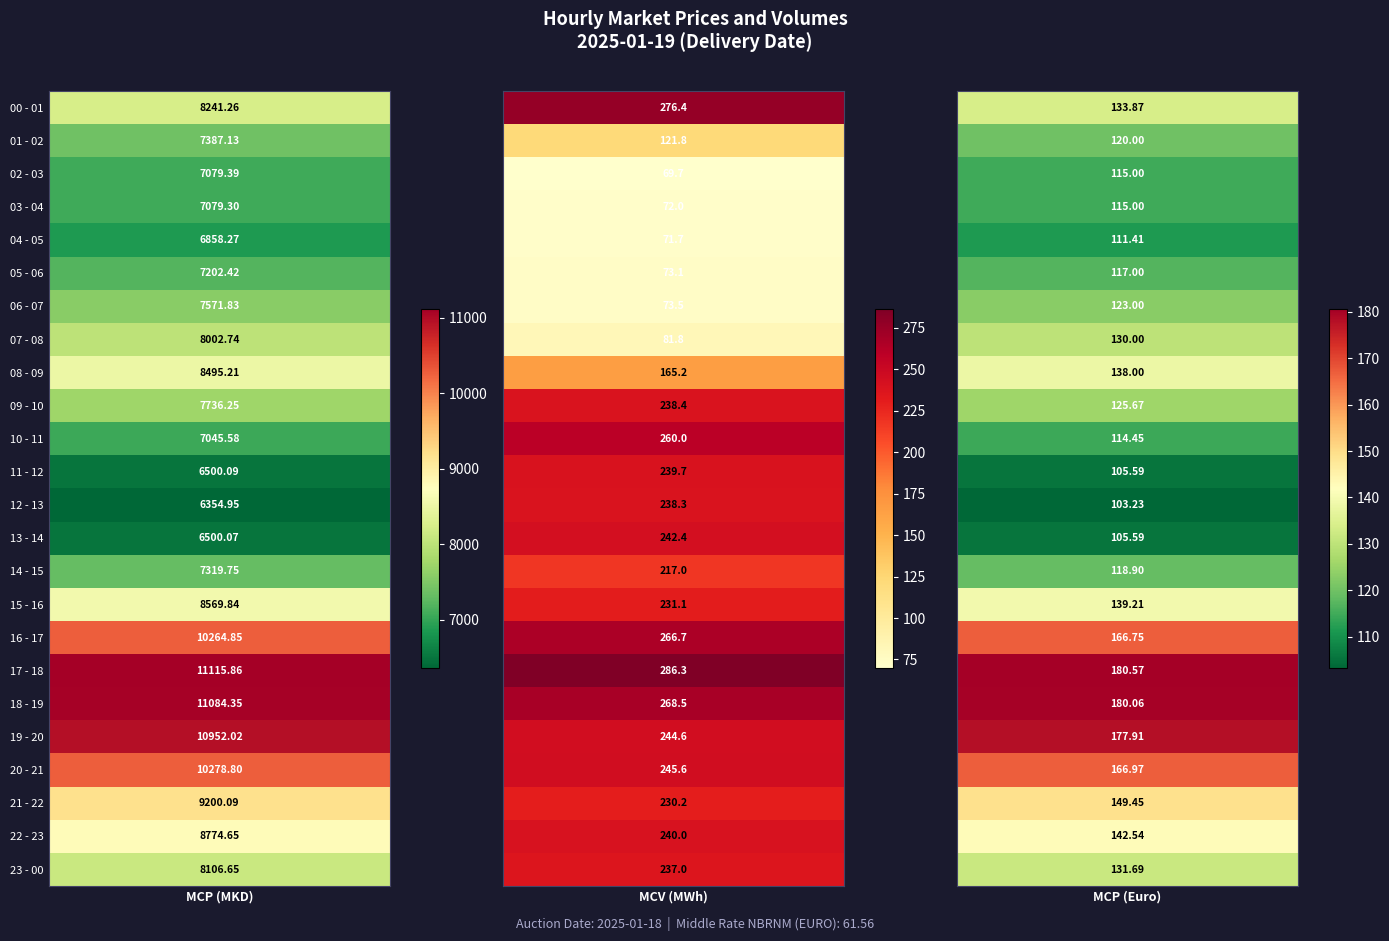

Rank the series at 0 from highest to lowest value.

17 - 18, 18 - 19, 19 - 20, 20 - 21, 16 - 17, 21 - 22, 22 - 23, 15 - 16, 08 - 09, 00 - 01, 23 - 00, 07 - 08, 09 - 10, 06 - 07, 01 - 02, 14 - 15, 05 - 06, 02 - 03, 03 - 04, 10 - 11, 04 - 05, 11 - 12, 13 - 14, 12 - 13